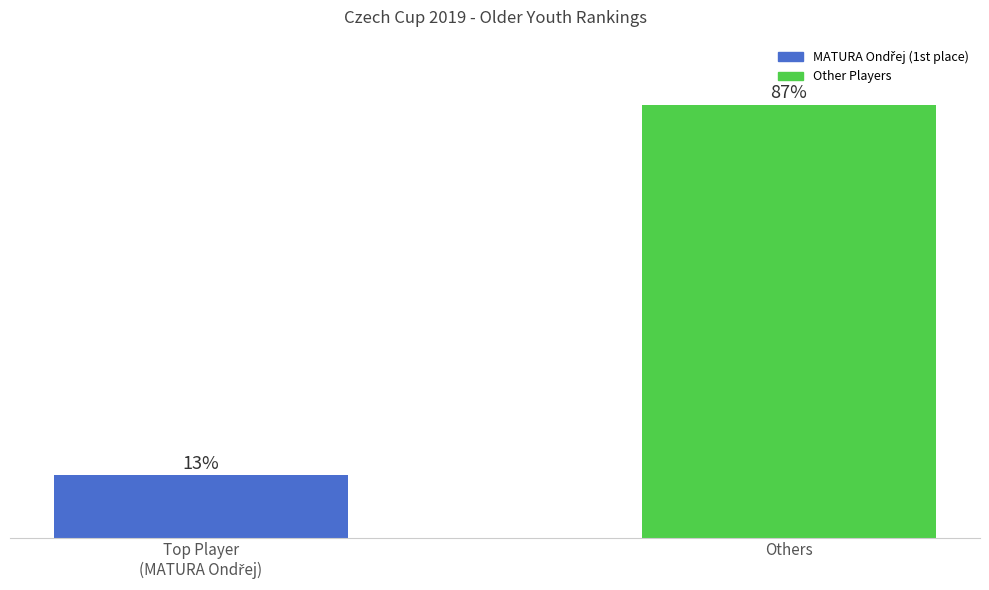

Which category has the highest value across all series?

Others